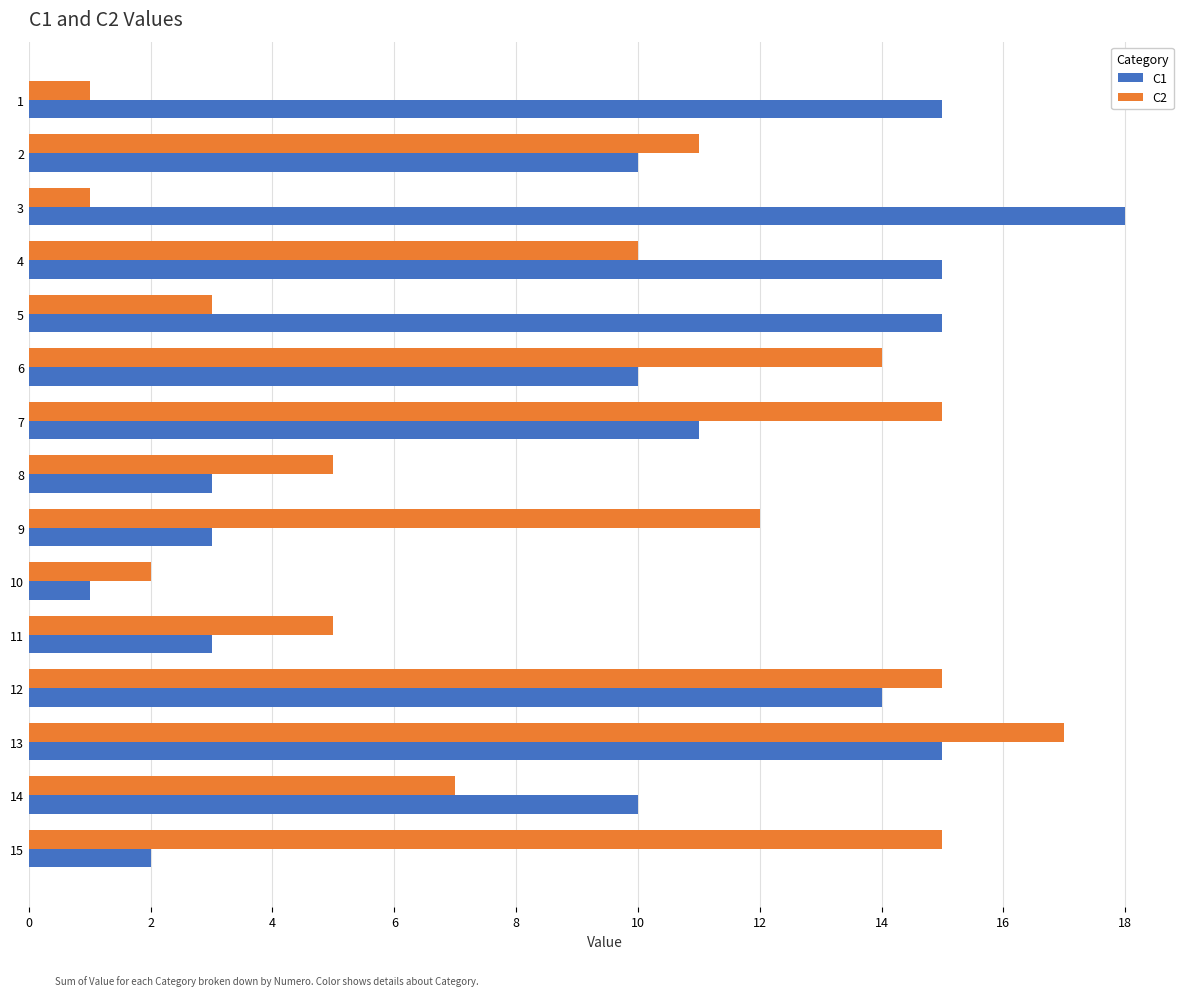

What is the maximum value shown in the chart?

18